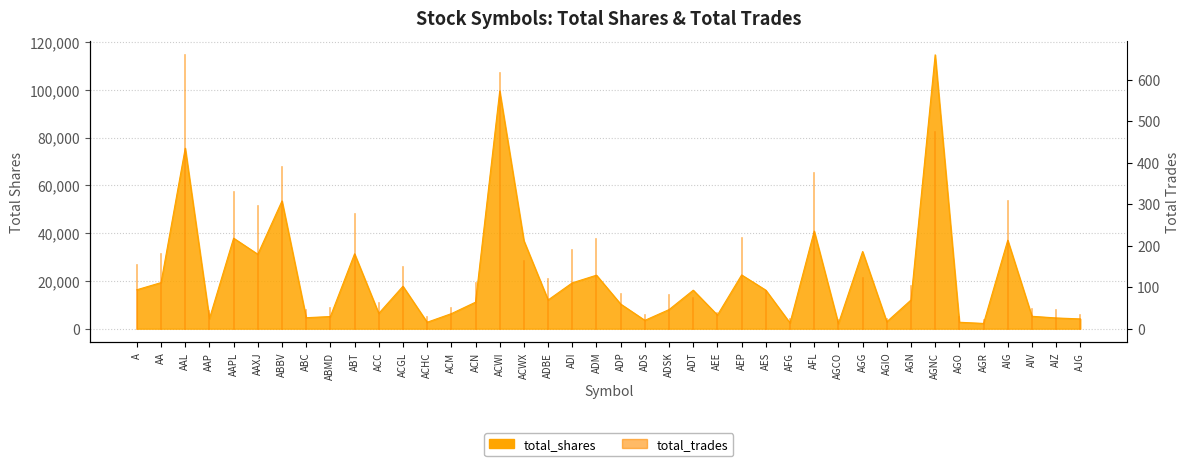

What is the smallest value displayed?

2100